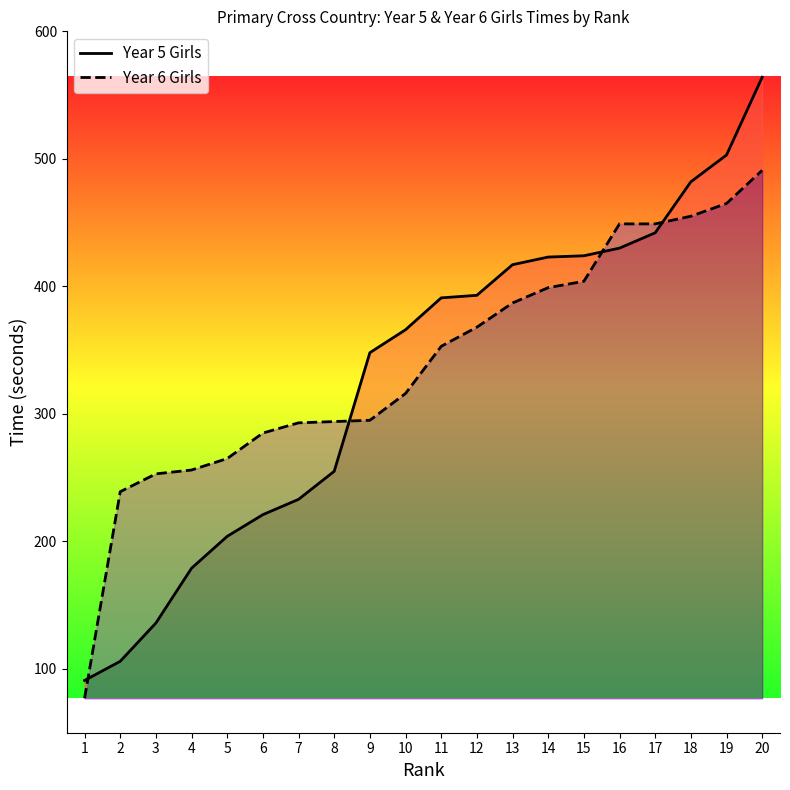

What is the average value of the Year 5 Girls series?

330